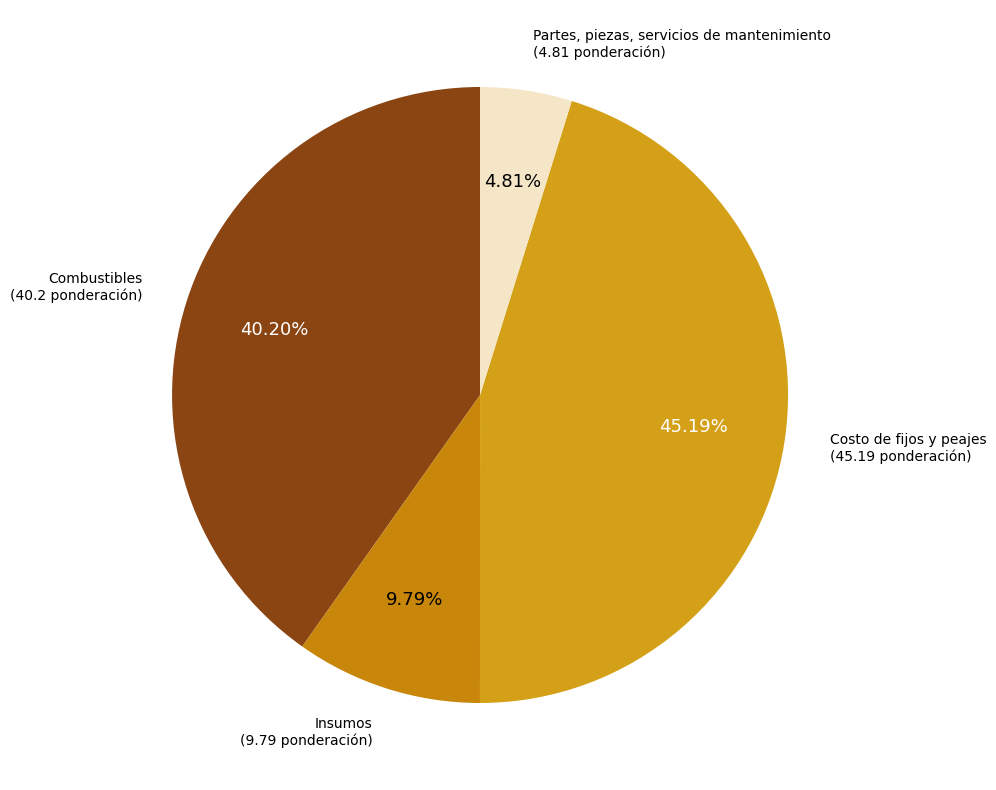

What is the largest slice in the pie chart?

Costo de fijos y peajes